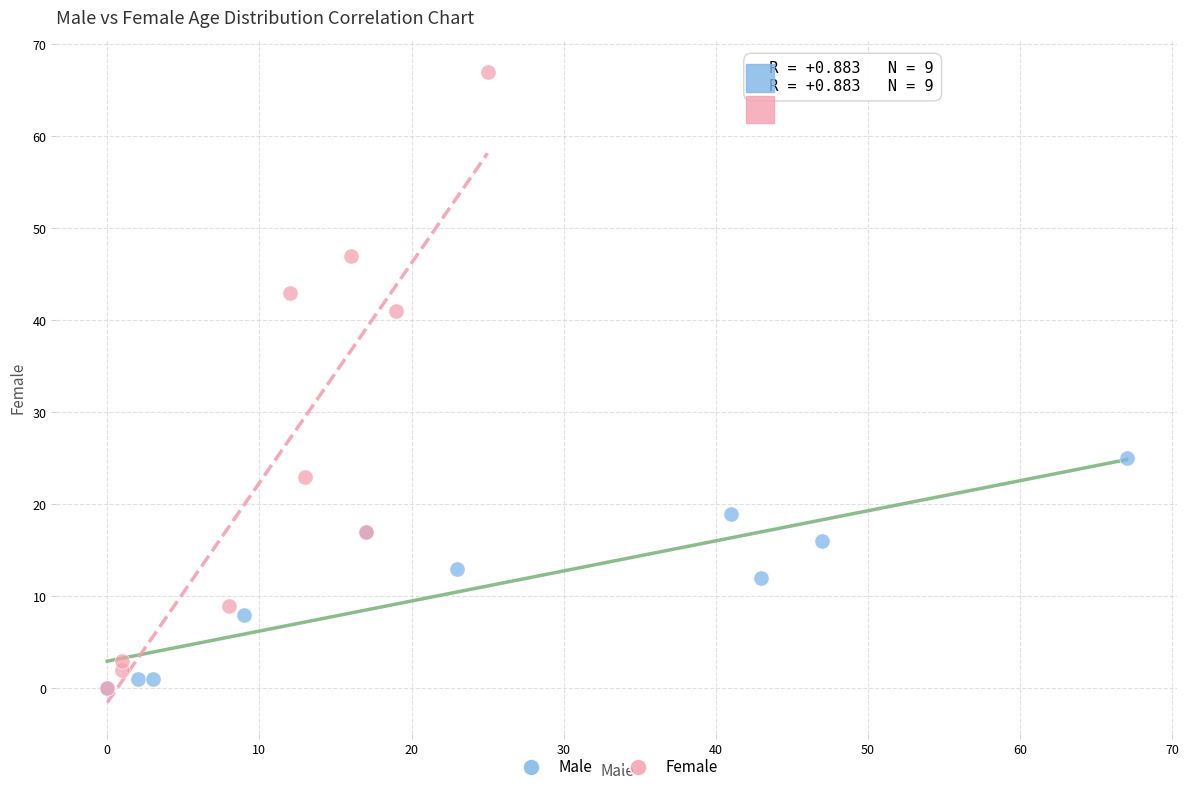

Which series contains the highest Y value?

Female